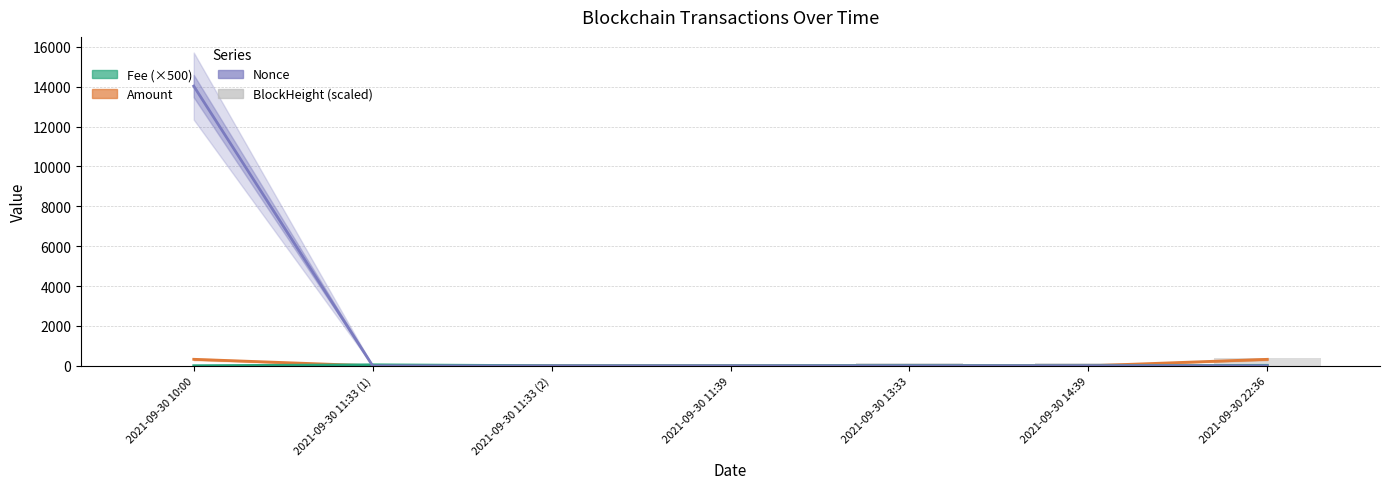

What are all the series names shown in the legend?

Amount, Fee (×500), Nonce, BlockHeight